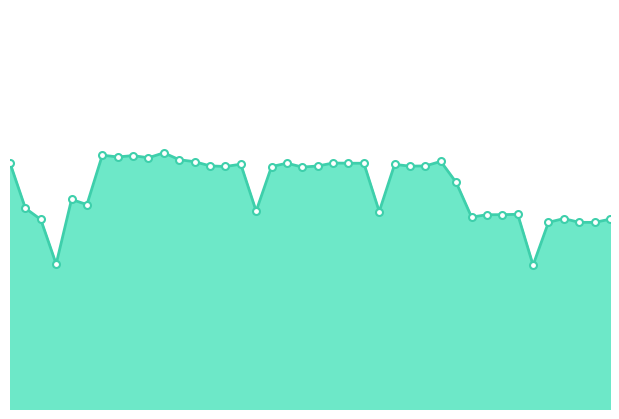

What is the label of the 25th point from the left?

00:58